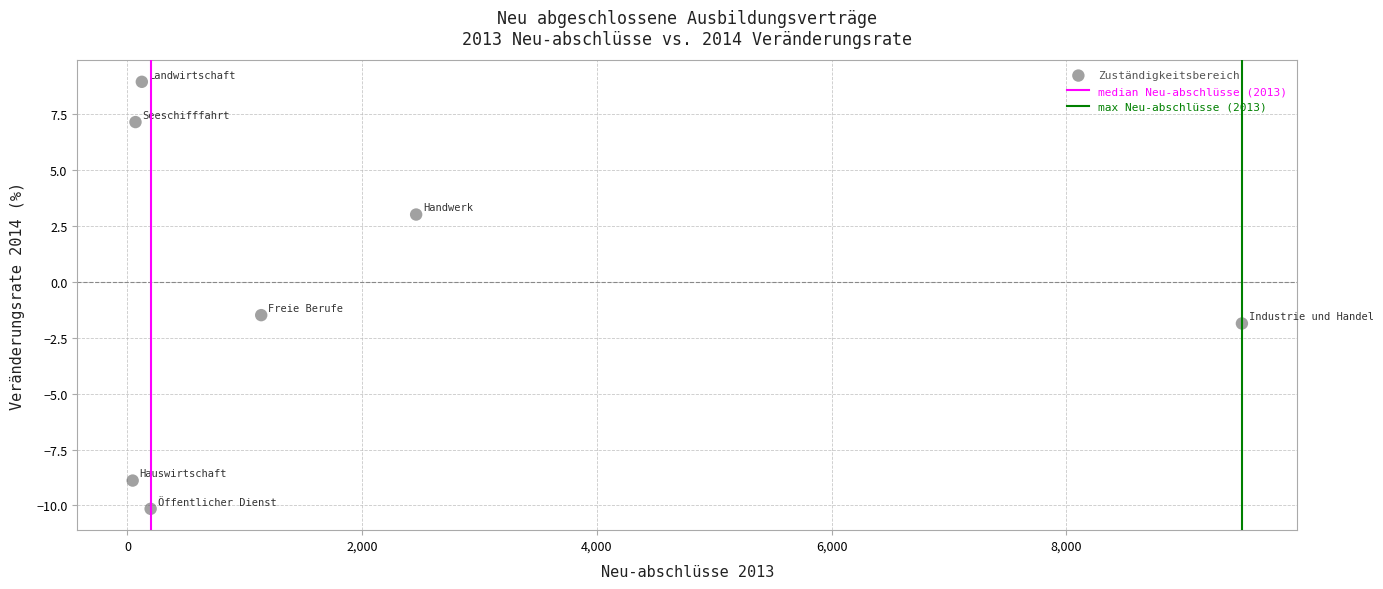

What Y value in the scatter plot is closest to 0?

-1.5